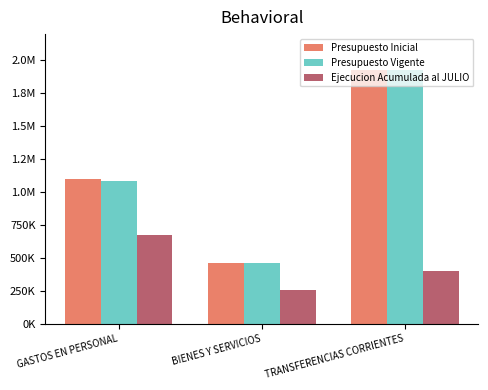

Does the chart contain stacked bars?

No